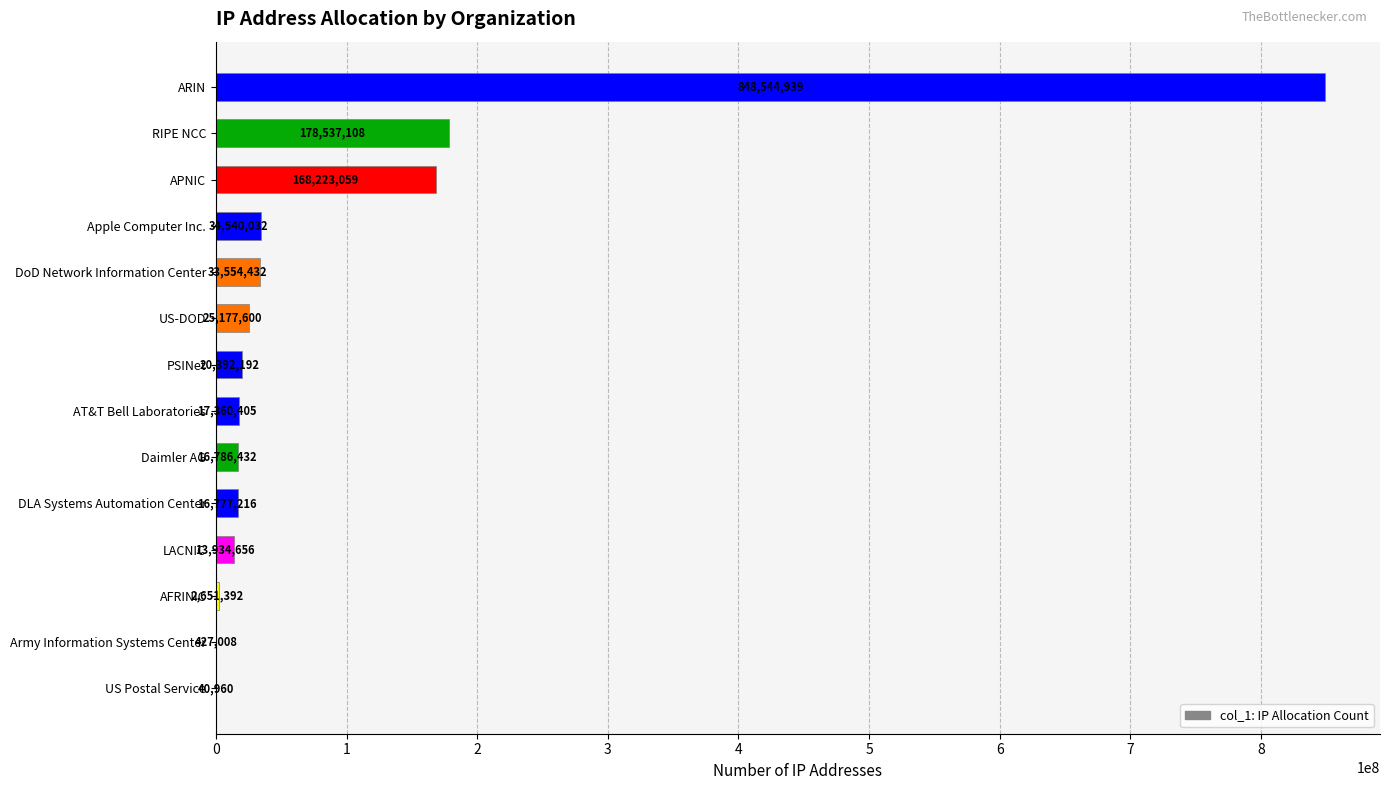

What is the maximum value shown in the chart?

848544939